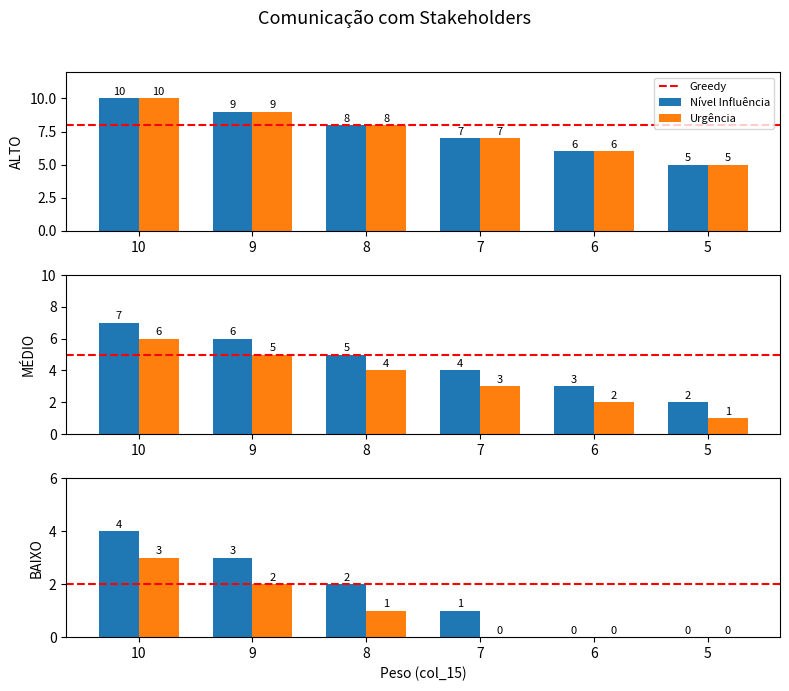

Is it true that BAIXO equals -3 at 5?

False